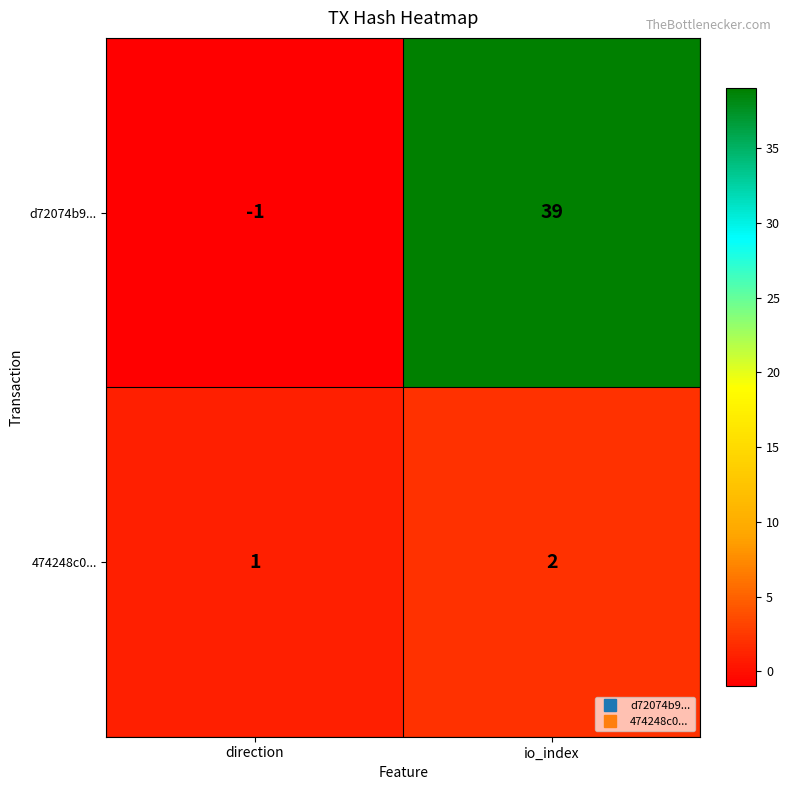

True or false: 474248c0... has a value of 2 at io_index.

True